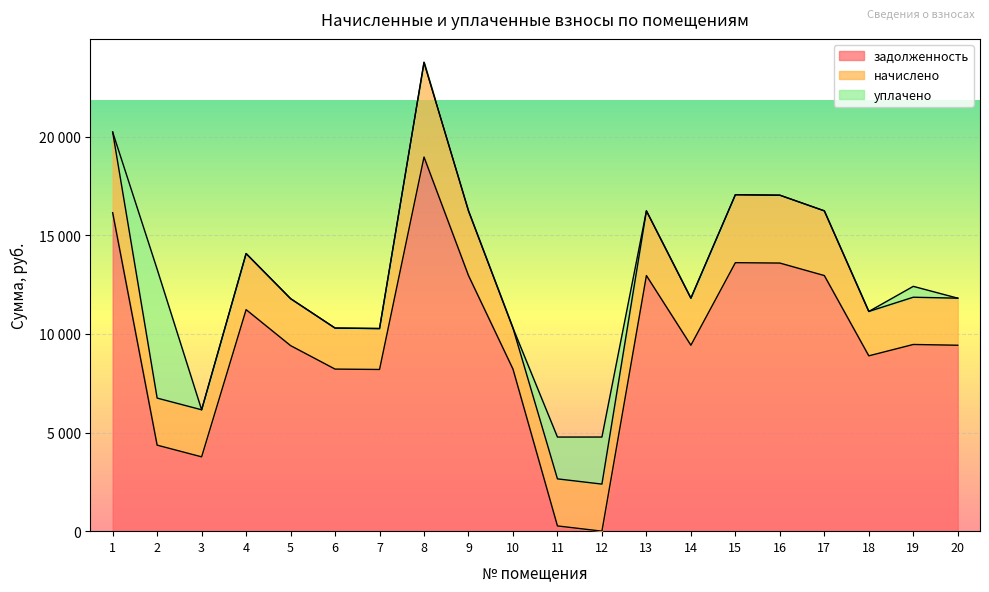

At which category is the sum across all series the highest?

8